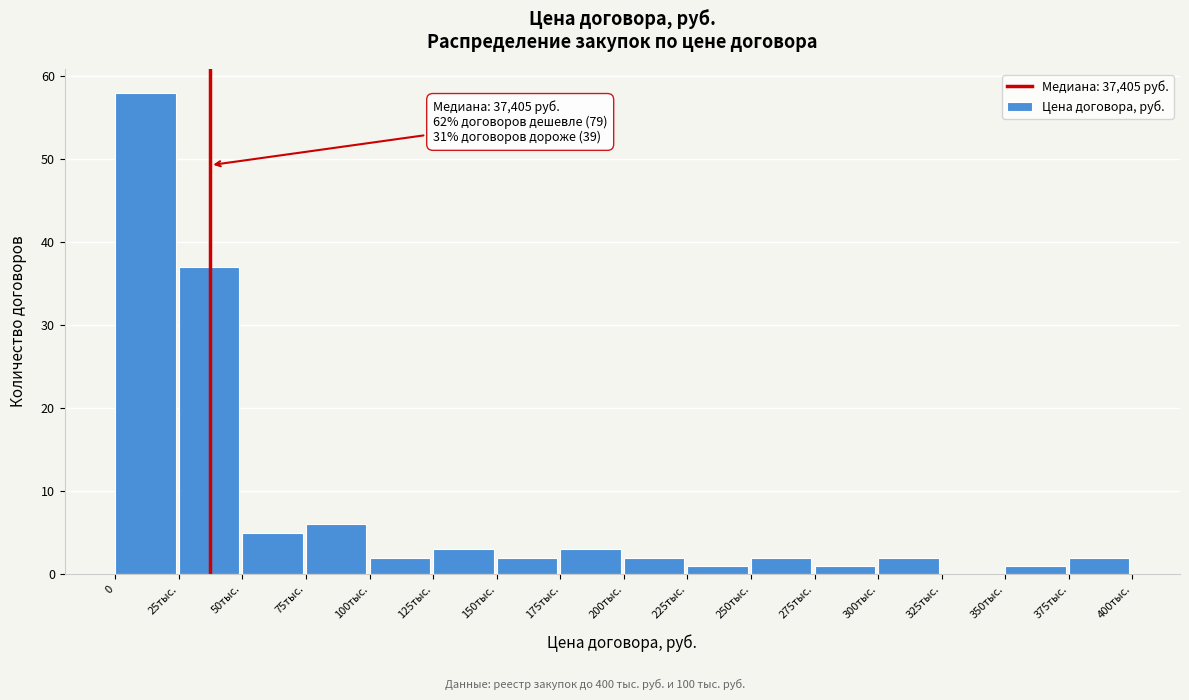

Reading left to right, transcribe all the data shown in this chart.

0=58	25тыс.=37	50тыс.=5	75тыс.=6	100тыс.=2	125тыс.=3	150тыс.=2	175тыс.=3	200тыс.=2	225тыс.=1	250тыс.=2	275тыс.=1	300тыс.=2	325тыс.=0	350тыс.=1	375тыс.=2